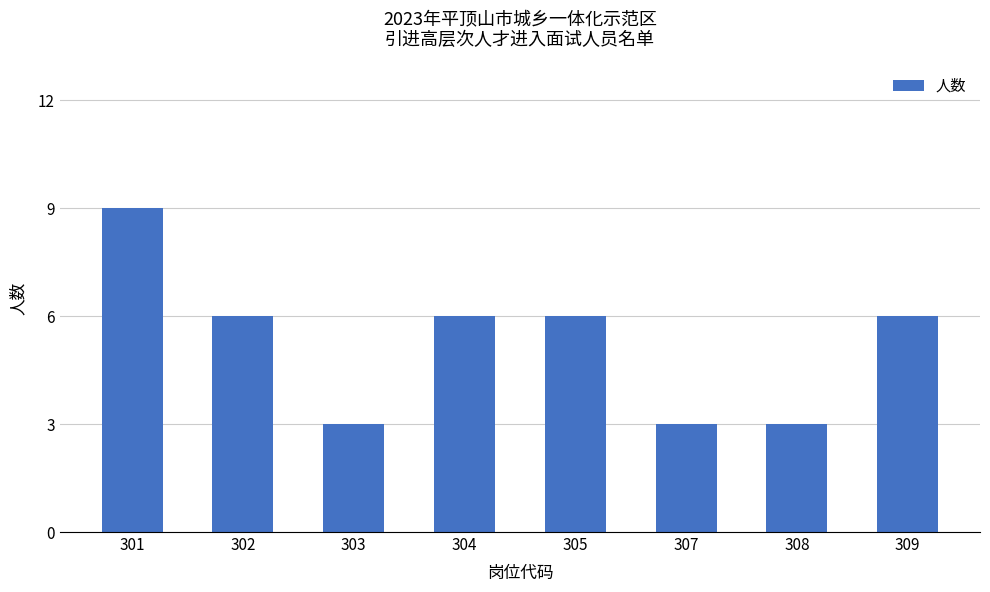

What is the smallest value displayed?

3